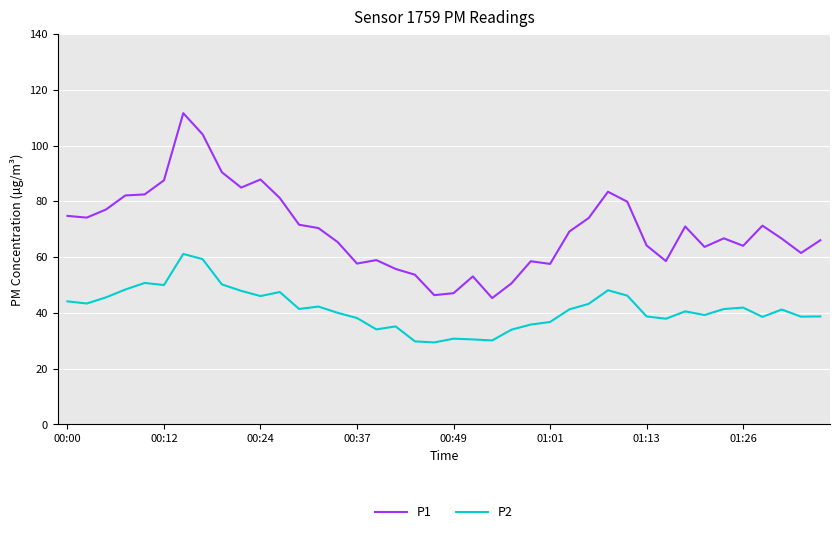

Which series has the widest spread of values?

P1